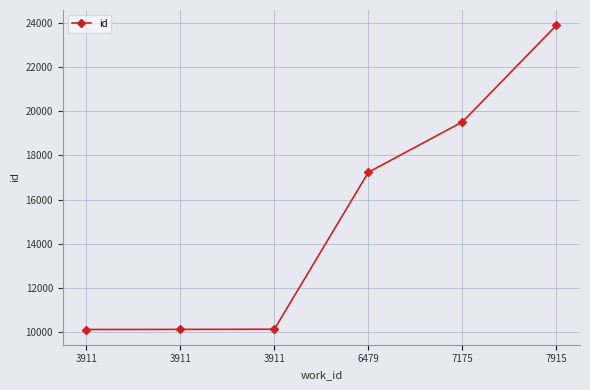

Does the chart have visible grid lines?

Yes